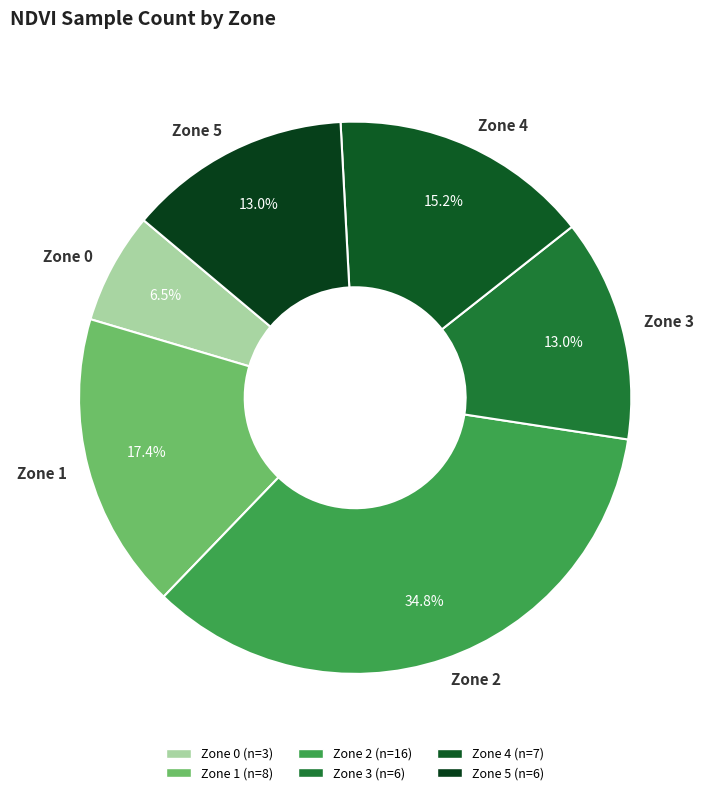

Which category has the biggest portion of the pie?

Zone 2